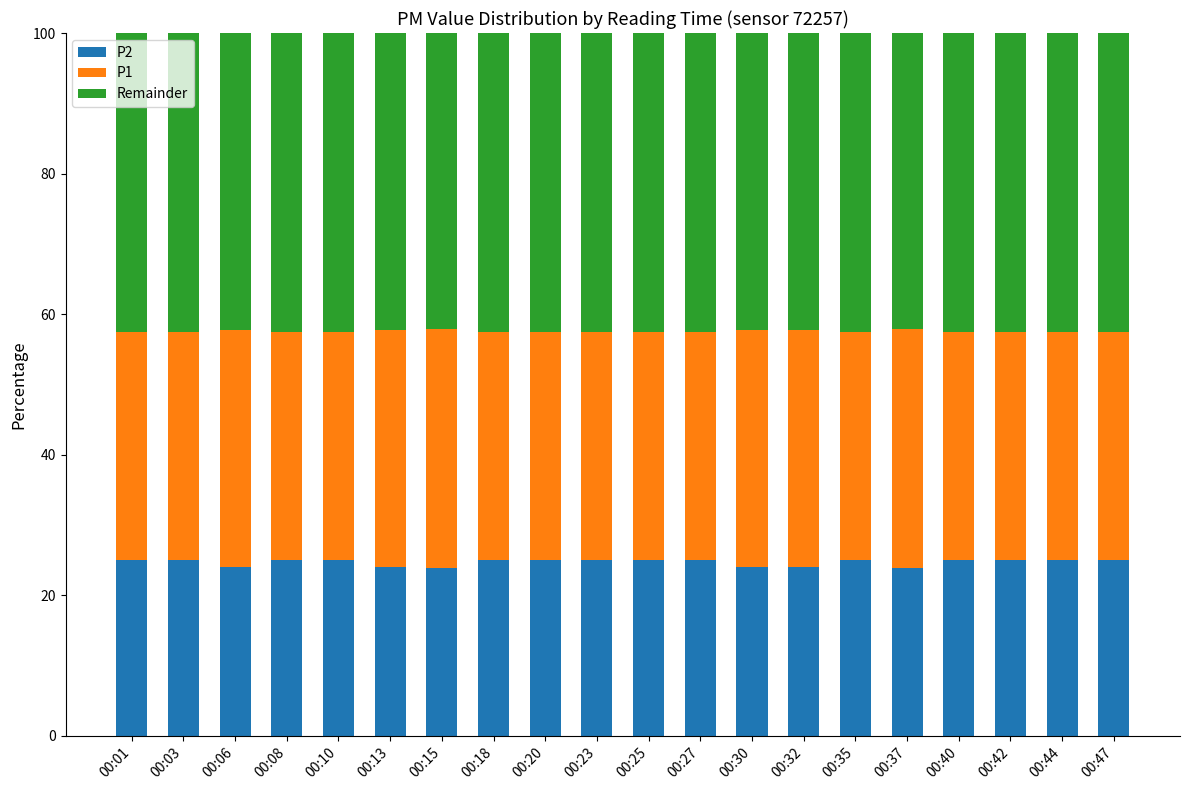

What is the total value across all series at 00:30?

100.0